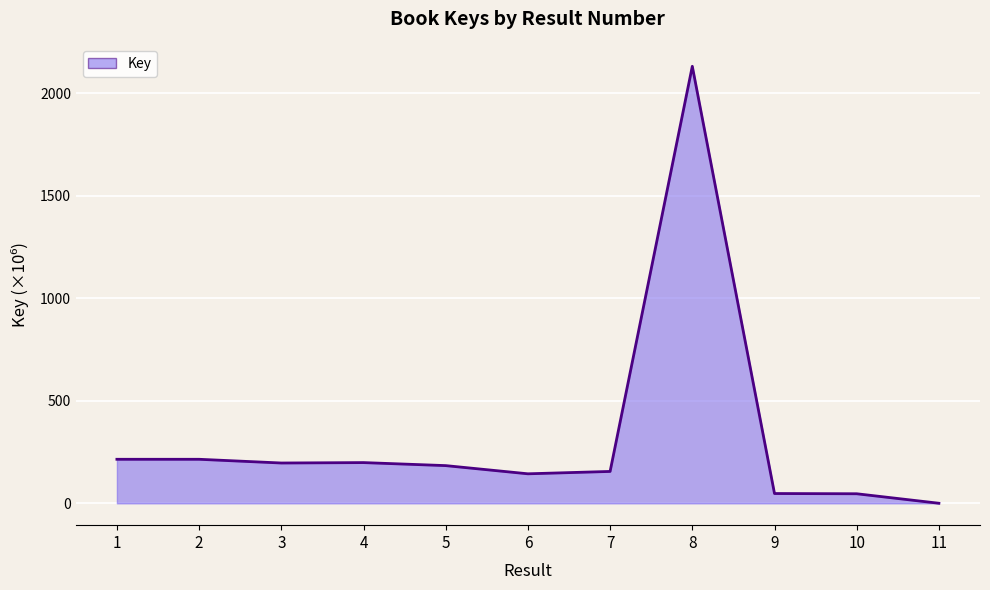

What is the ratio of the value at 1 to the value at 9?

4.5